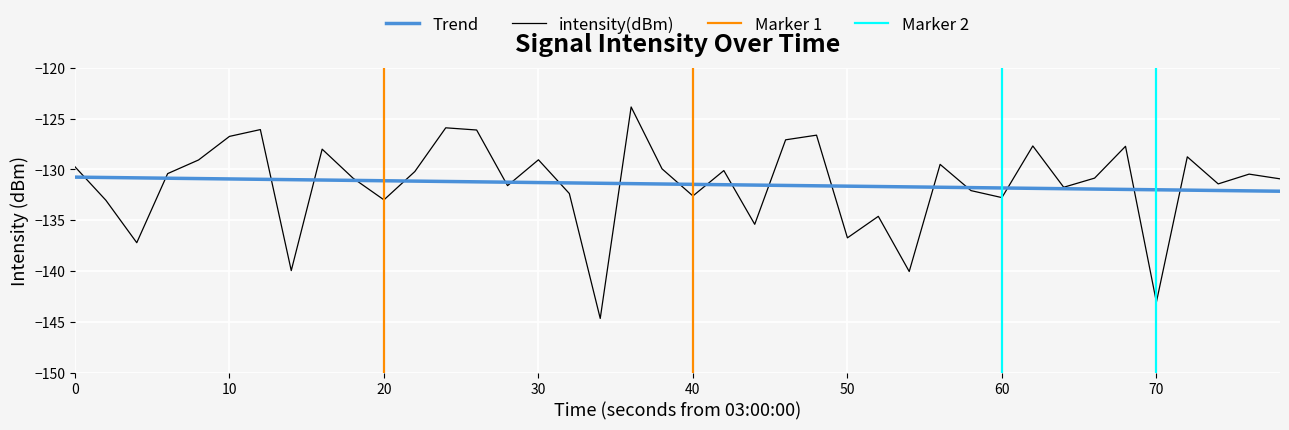

What is the approximate value of intensity(dBm) at 30?

-129.1